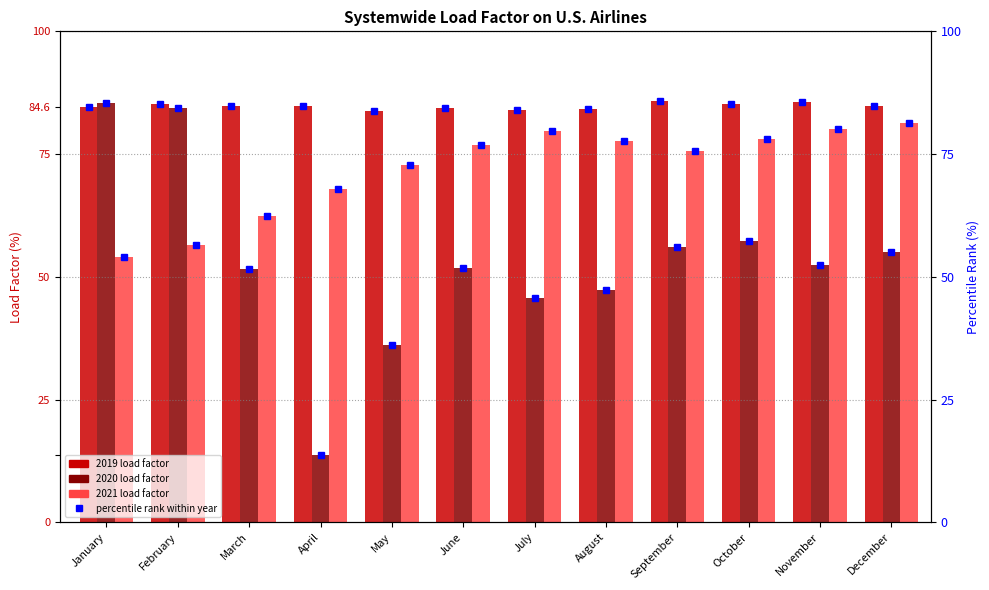

Rank the categories by value from lowest to highest.

May, July, August, June, January, April, December, March, February, October, November, September